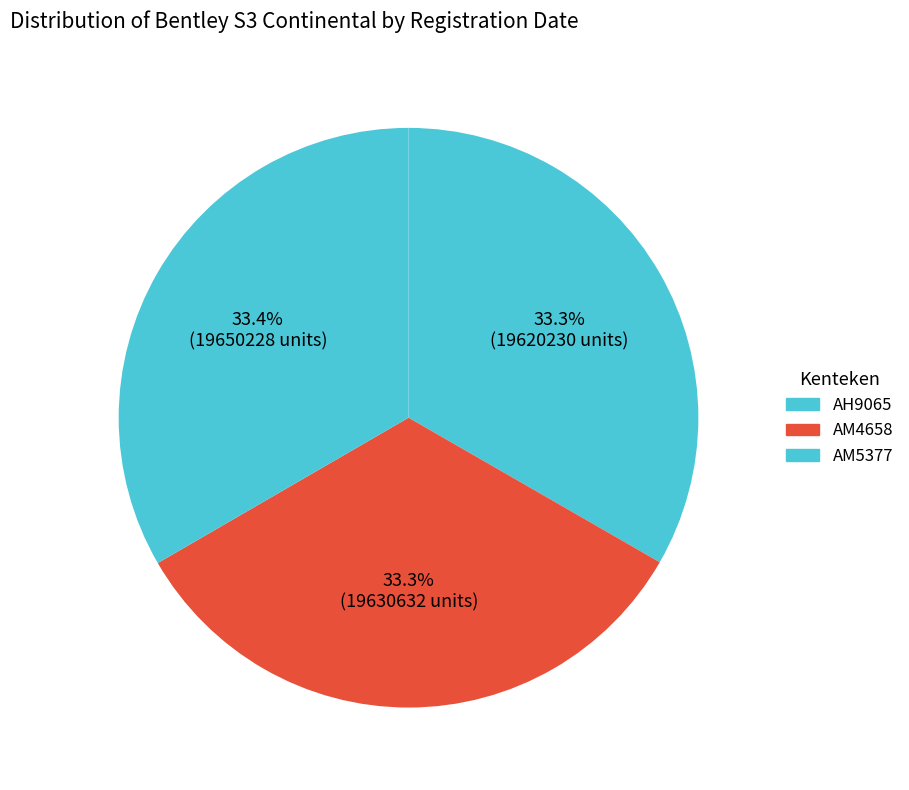

What portion of the pie excludes AM5377?

66.6%